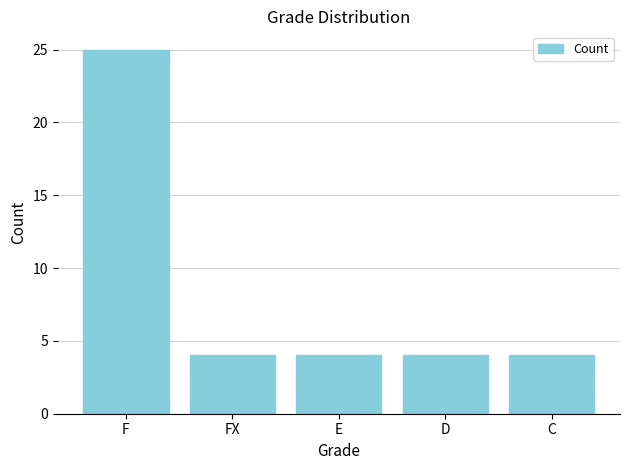

Approximately how many times larger is the value at D compared to E?

1.0